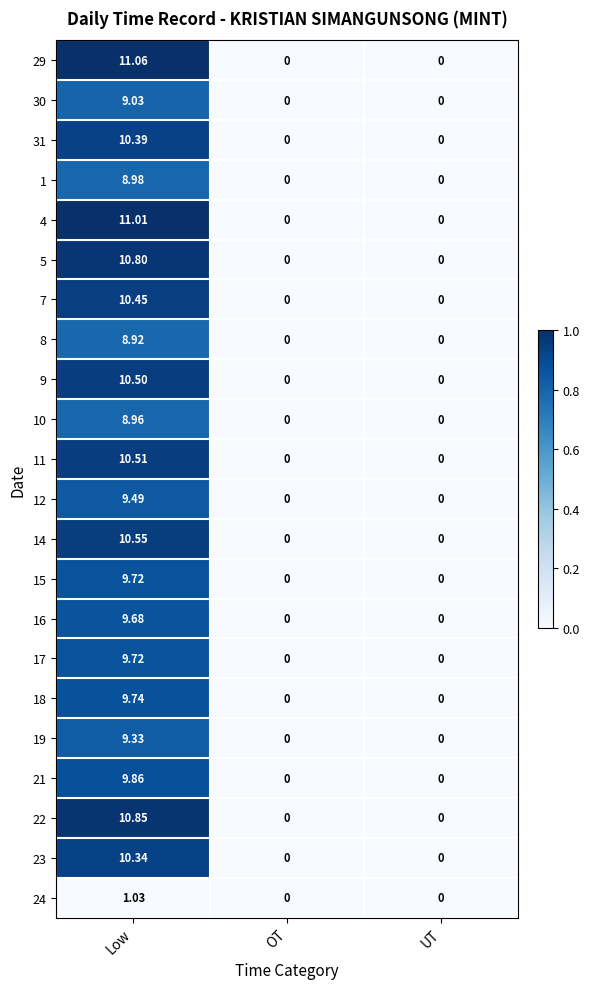

At which category does the chart reach its peak across all series?

Low